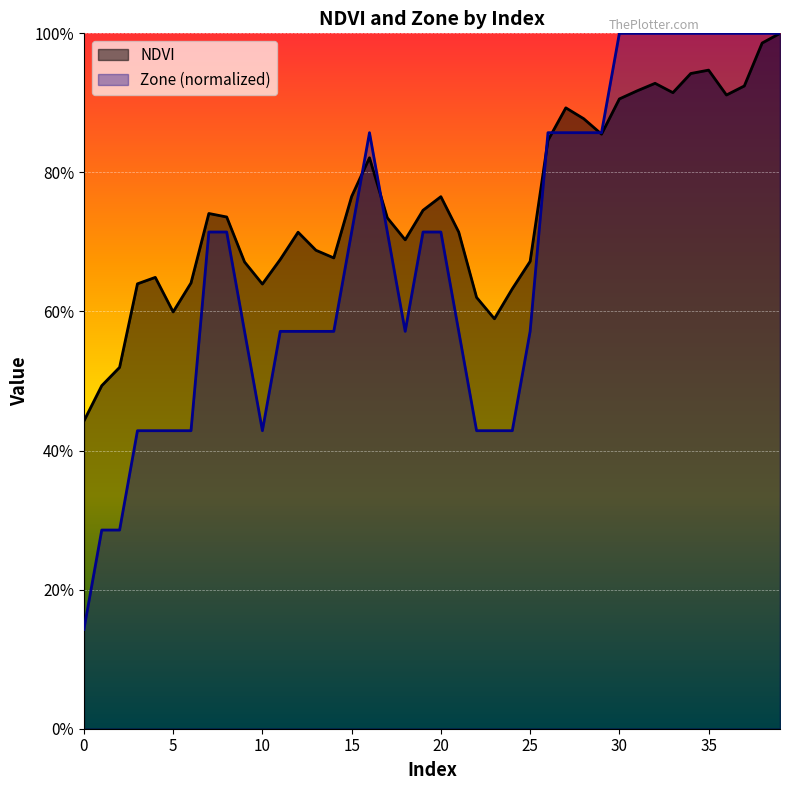

In NDVI, how many points are higher than both neighbors (excluding endpoints)?

8